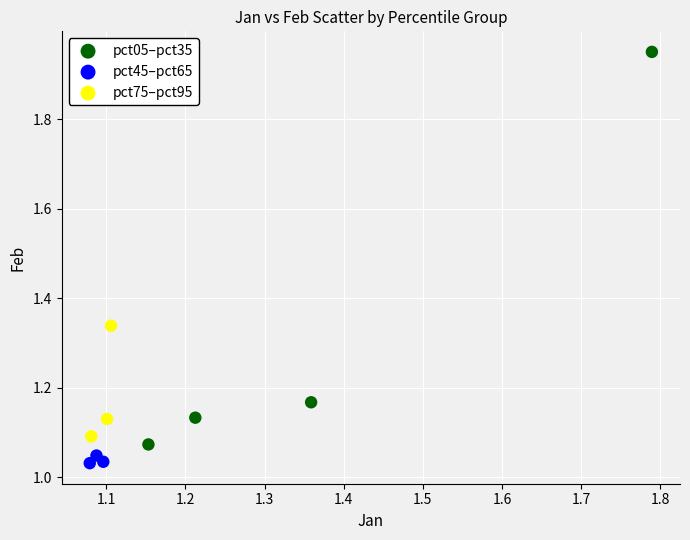

Which series contains the highest Y value?

pct05–pct35